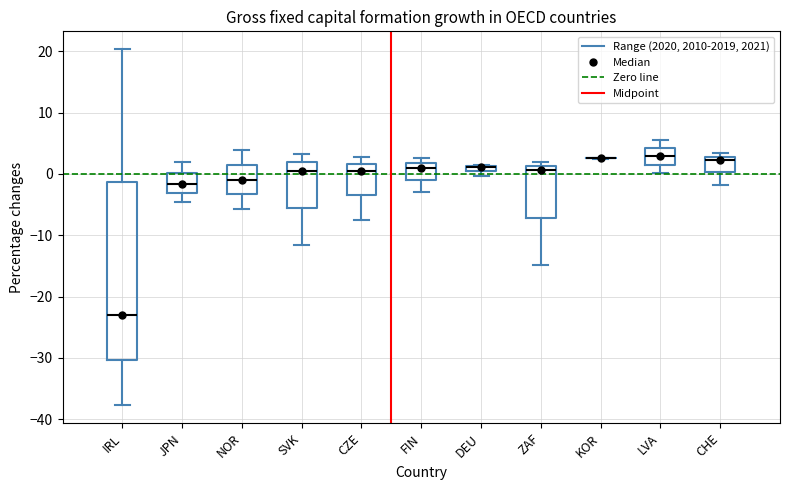

Where does the median line of the box for CHE sit on the y-axis? The values are not printed on the chart, so give them approximately, as read against the axis.

2